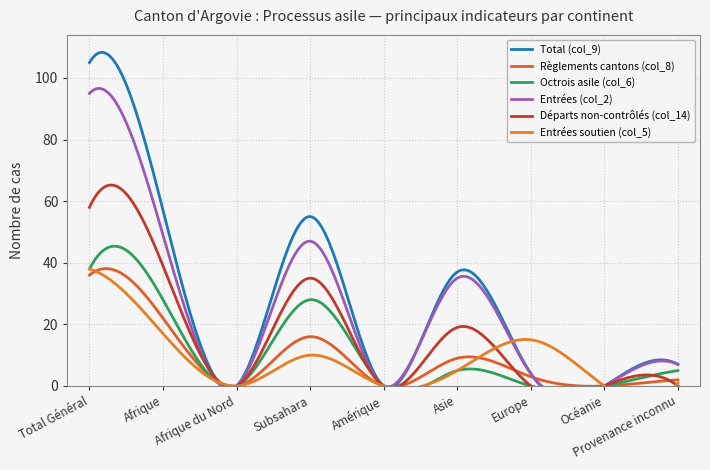

What are all the series names shown in the legend?

Total (col_9), Règlements cantons (col_8), Octrois asile (col_6), Entrées (col_2), Départs non-contrôlés (col_14), Entrées soutien (col_5)